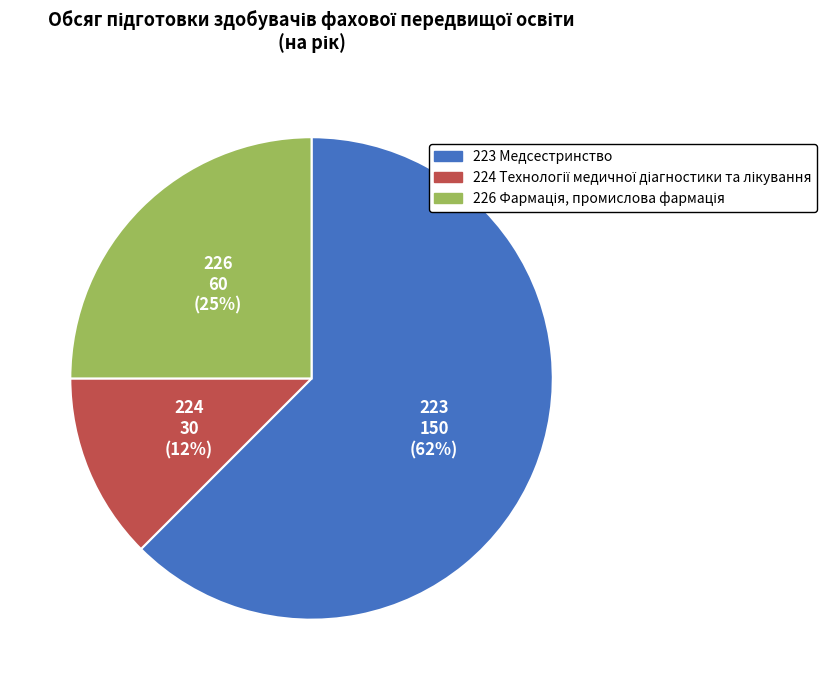

The 223 Медсестринство slice represents 68% of the pie. True or false?

False